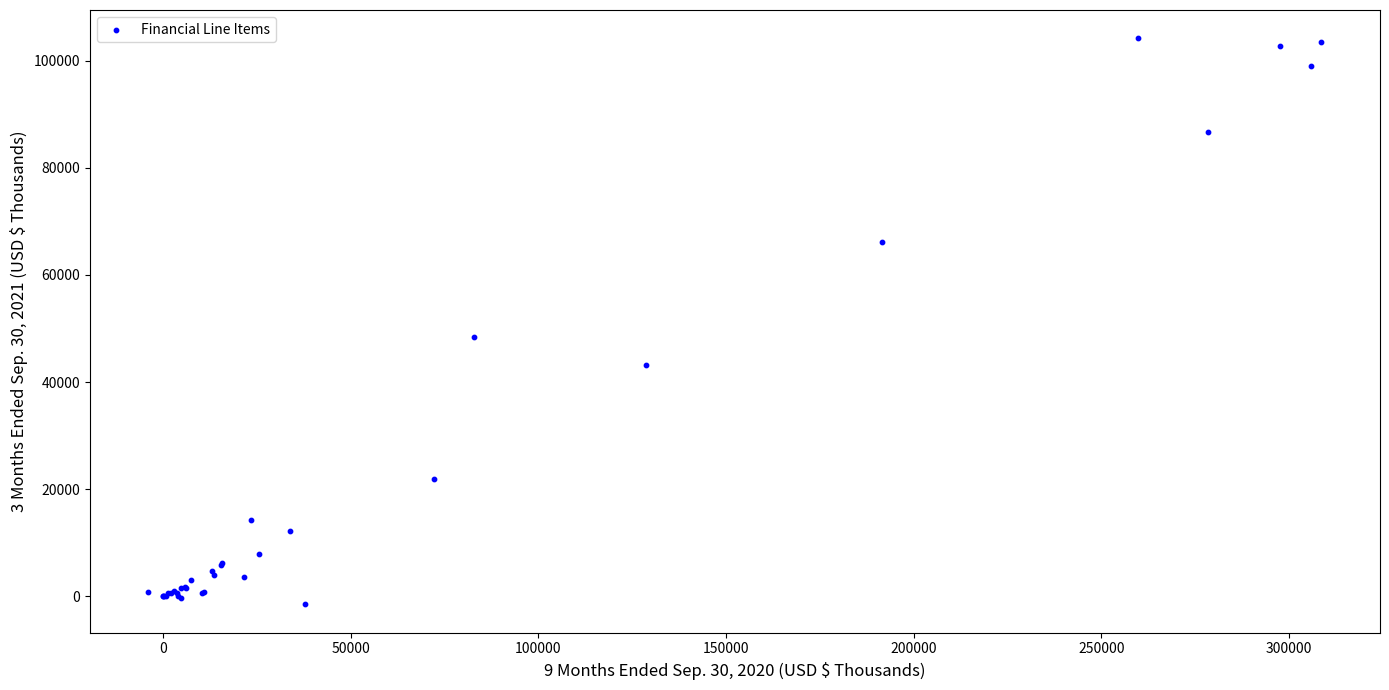

What Y value in the scatter plot is closest to 51345?

48418